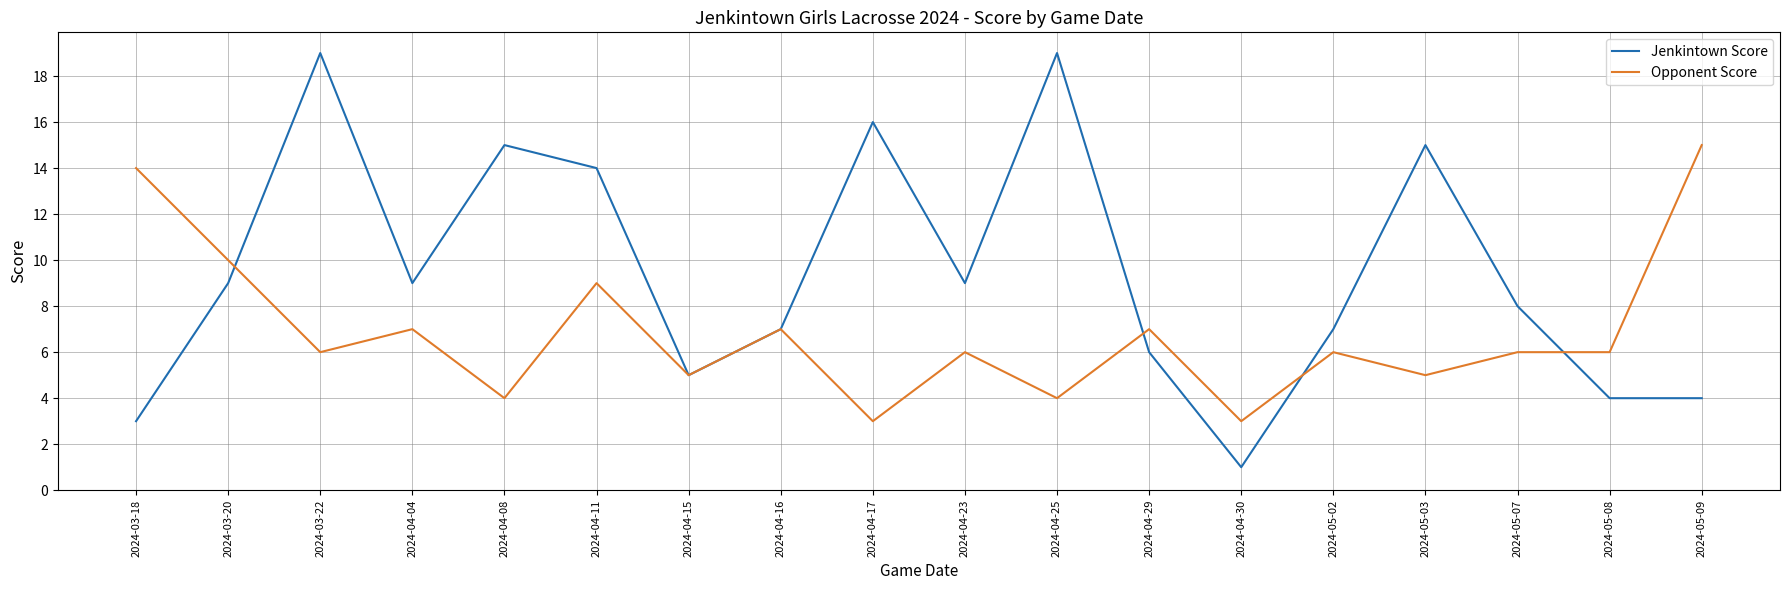

What is the average value of the Opponent Score series?

7